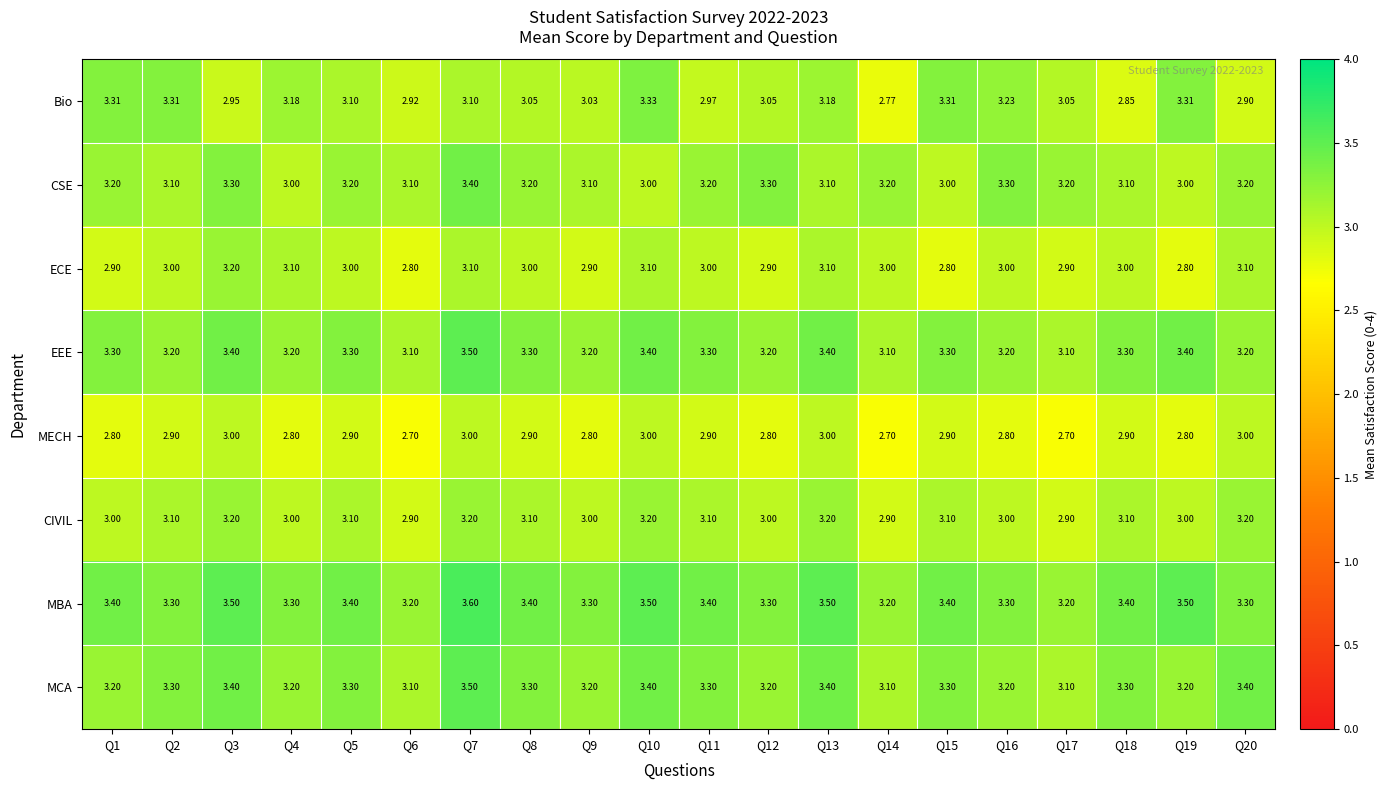

How many distinct data groups are displayed?

8